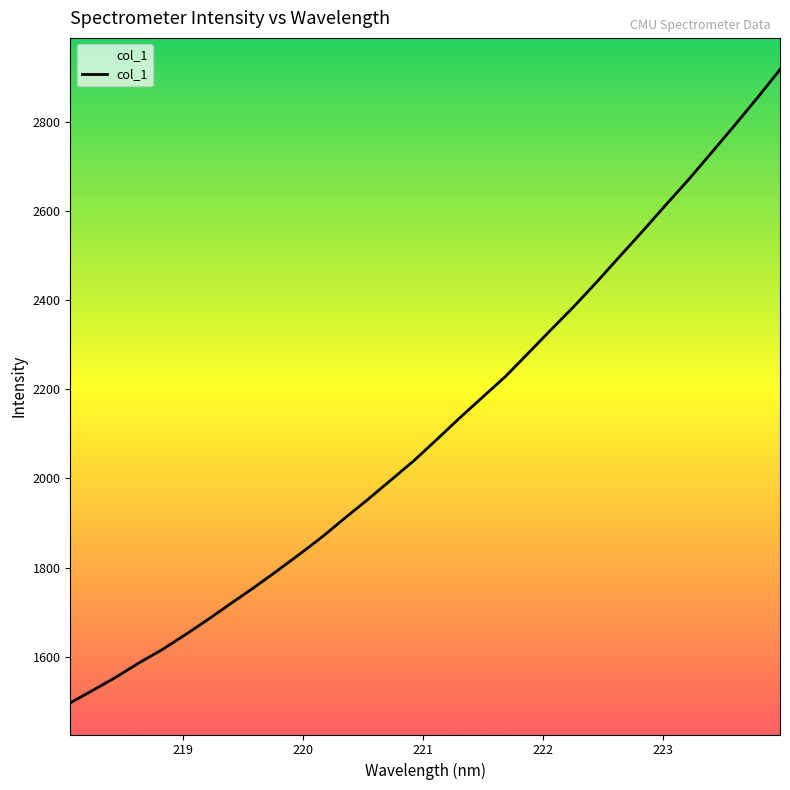

What is the greatest value displayed?

2917.7